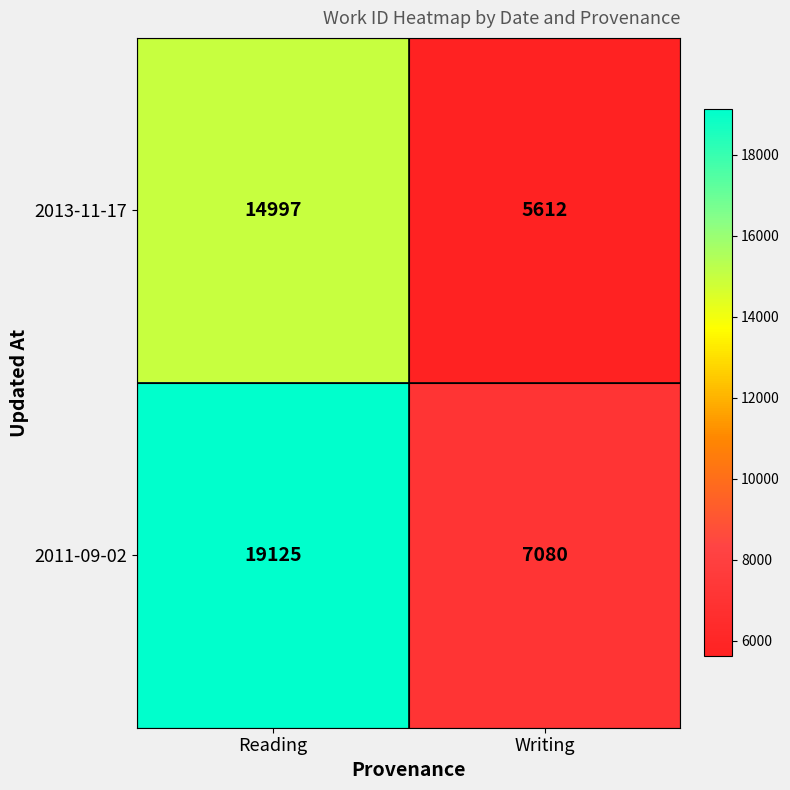

At which category is the sum across all series the highest?

Reading